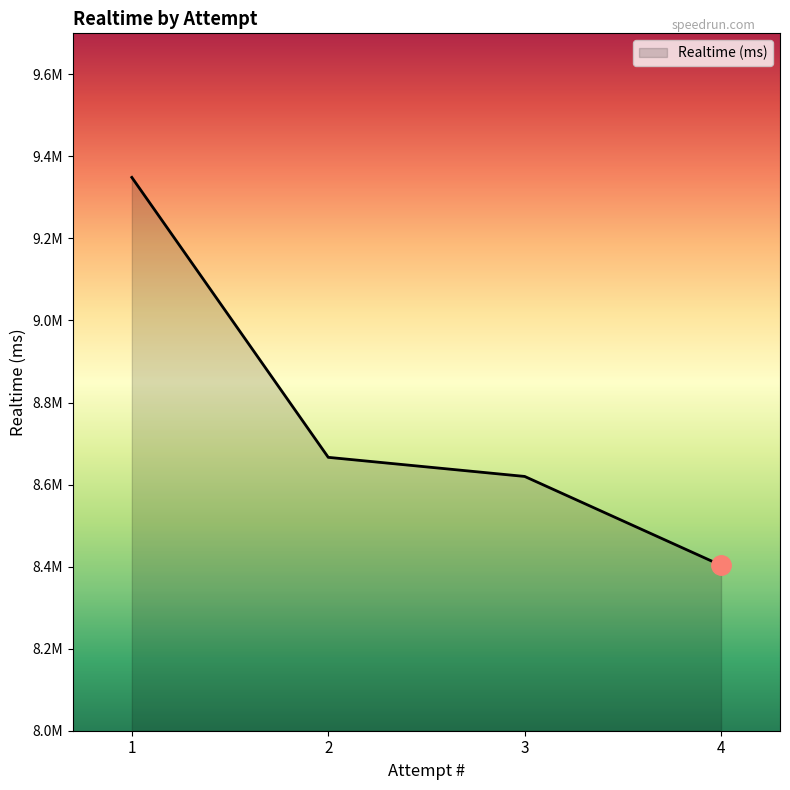

What is the average value?

8759580